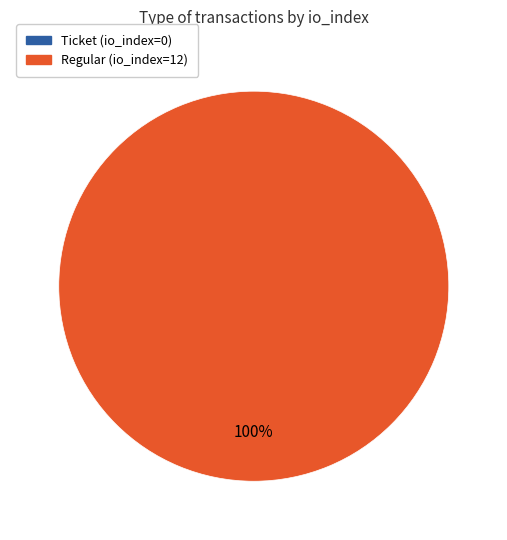

What percentage is NOT represented by Ticket (io_index=0)?

100.0%